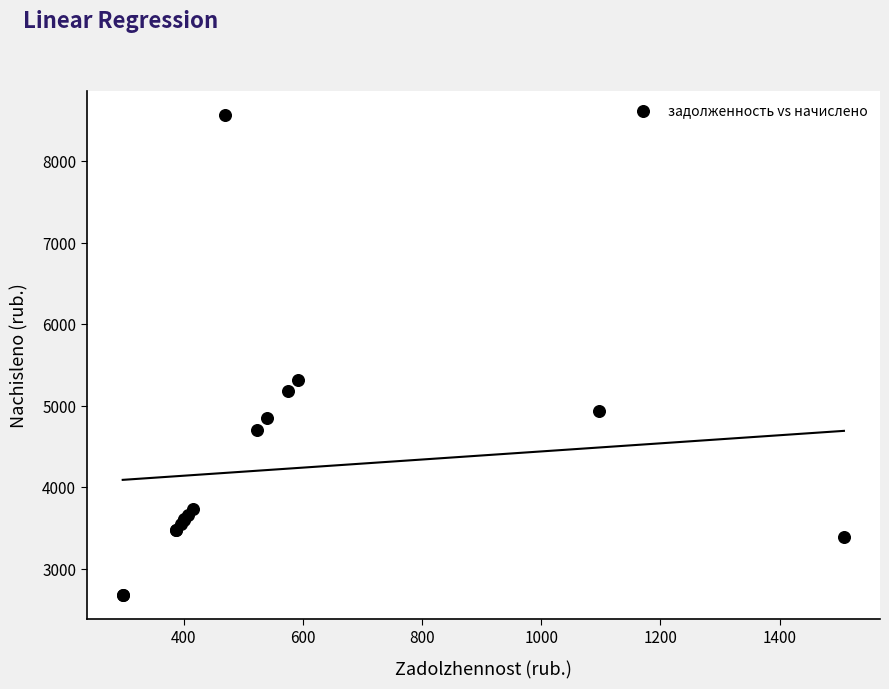

What Y value in the scatter plot is closest to 5621?

5320.9